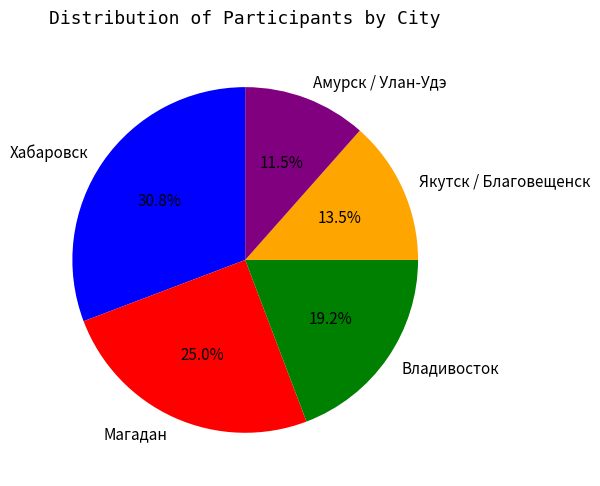

What is the smallest slice in the pie chart?

Амурск / Улан-Удэ